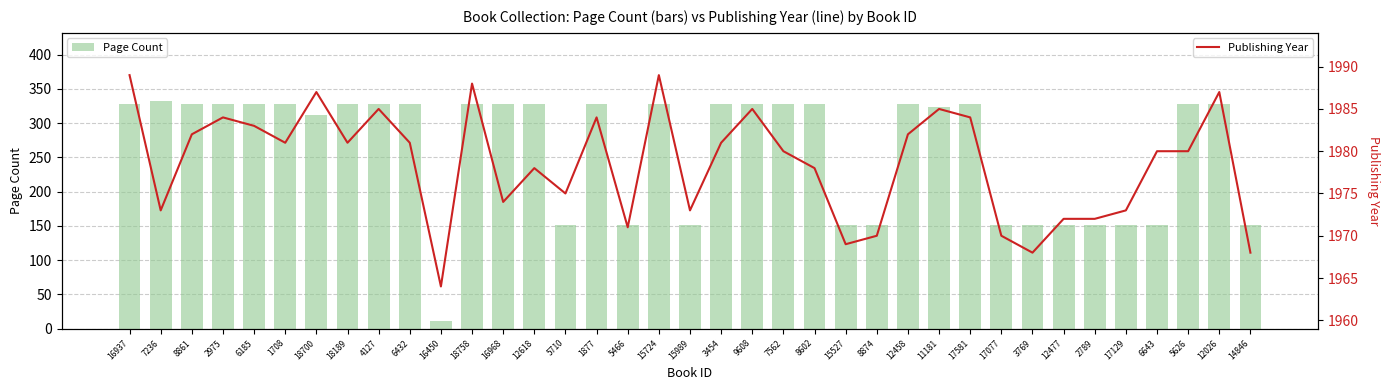

Is it true that Page Count equals 328 at 1708?

True